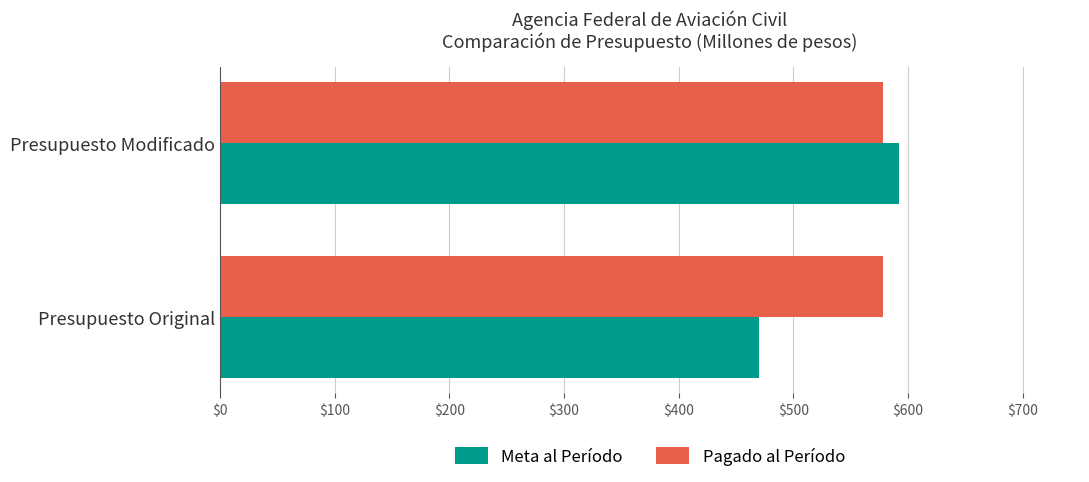

Which series has the largest range (max minus min)?

Meta al Período